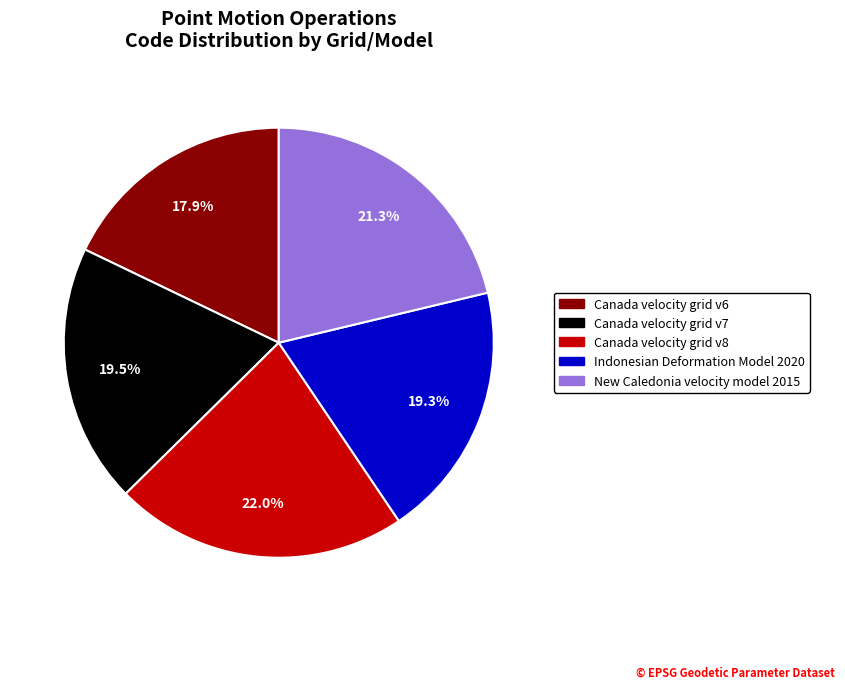

Is the sum of New Caledonia velocity model 2015 and Canada velocity grid v7 greater than half?

No